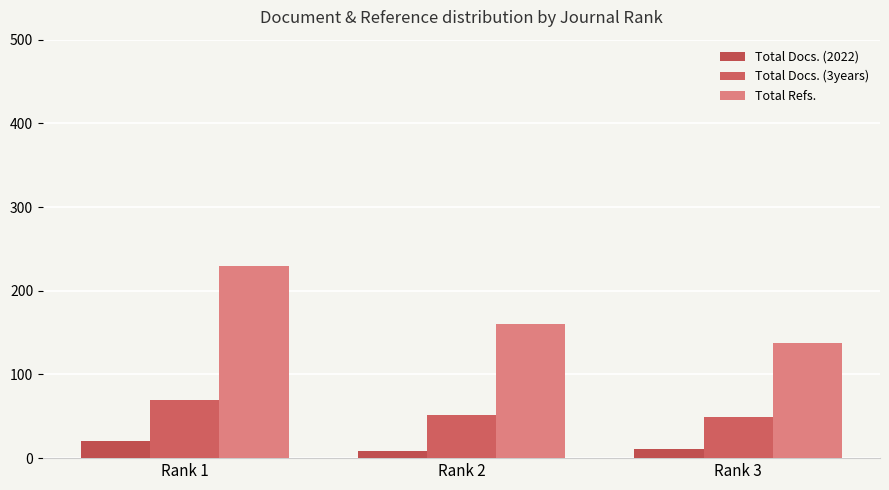

Where is Total Docs. (2022) nearest to the value 14?

Rank 3